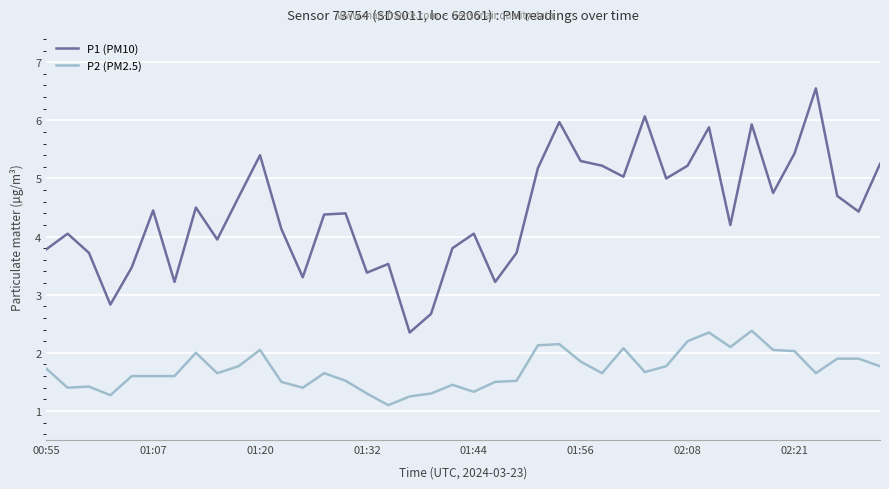

Rank the series by their maximum value, from highest to lowest.

P1 (PM10), P2 (PM2.5)